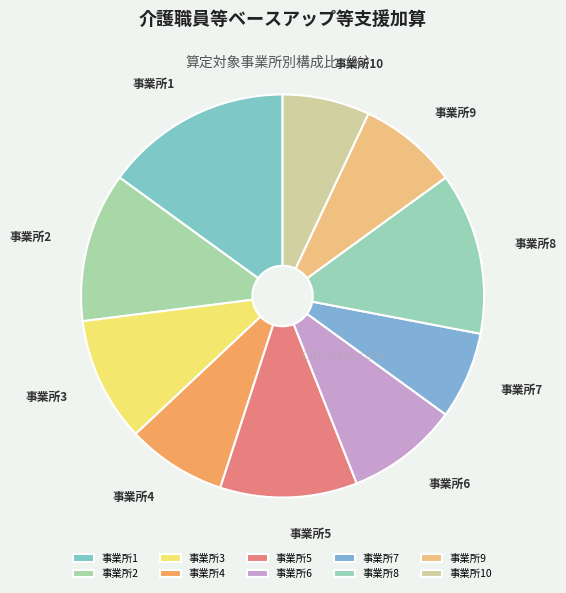

Approximately how many times larger is the value at 事業所8 compared to 事業所4?

1.6